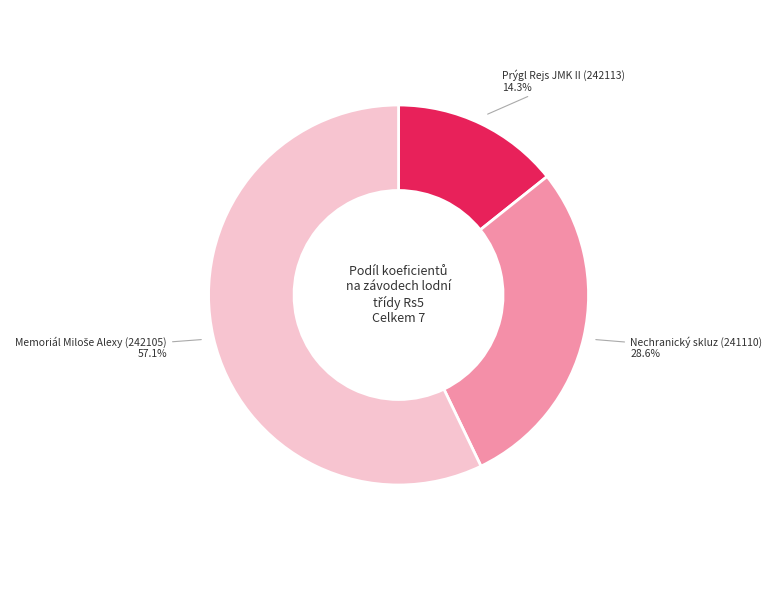

What is the ratio of the value at Prýgl Rejs JMK II (242113) to the value at Nechranický skluz (241110)?

0.5